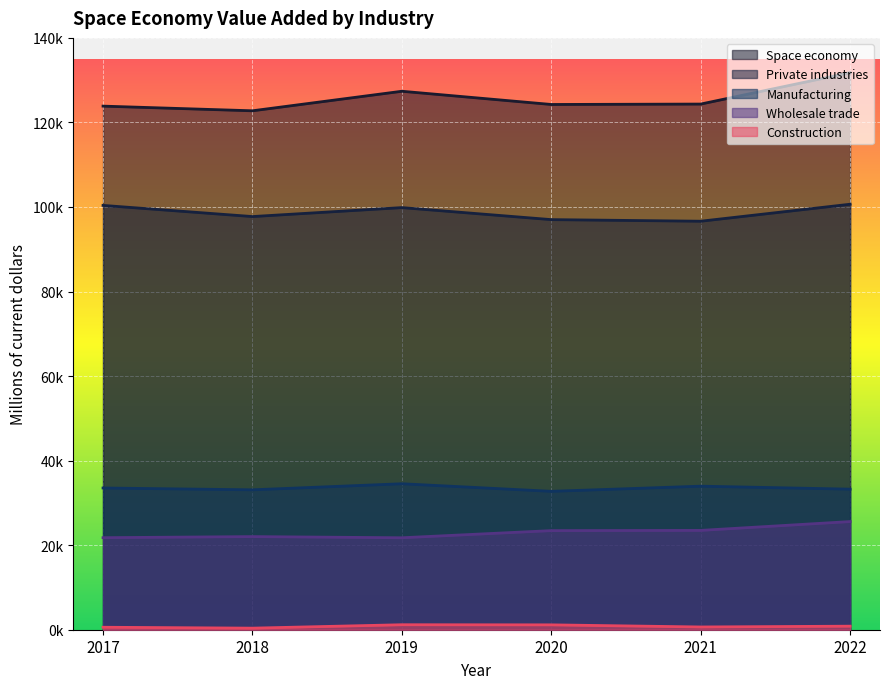

Where is Private industries nearest to the value 98641?

2018